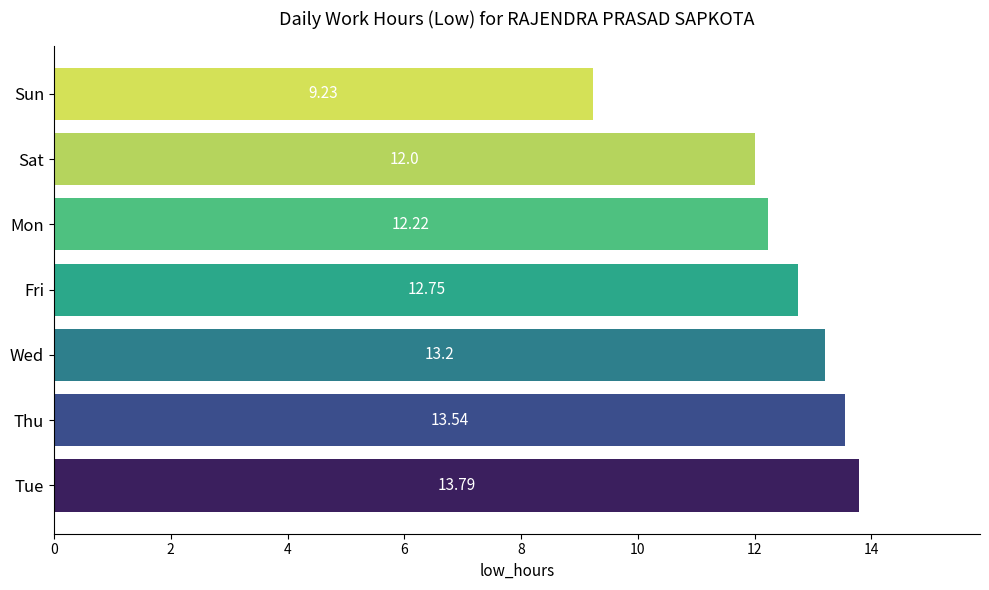

How many categories are shown in the chart?

7